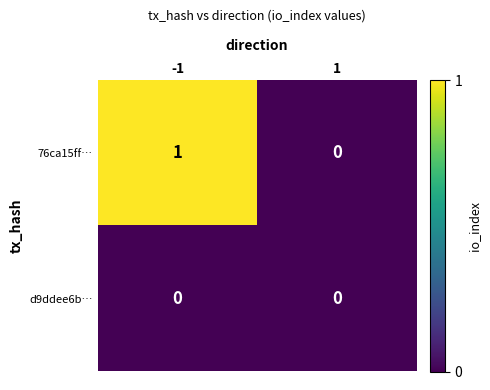

At which category is the sum across all series the highest?

-1